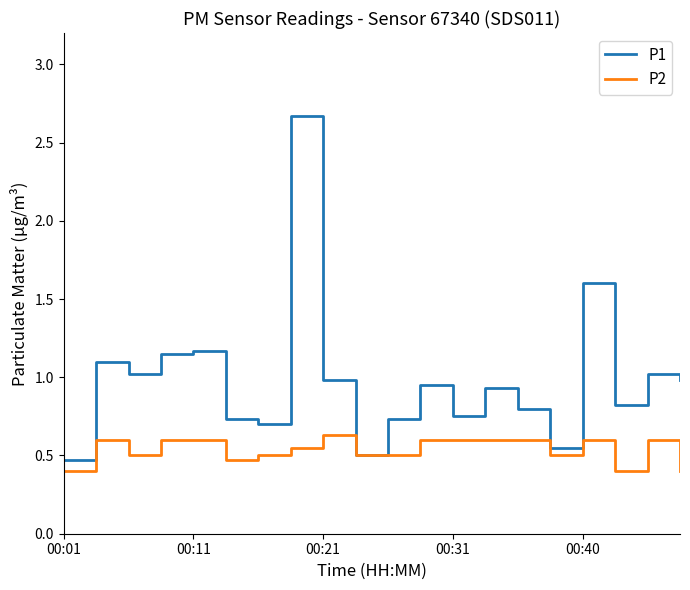

Which series has the largest total across all categories?

P1